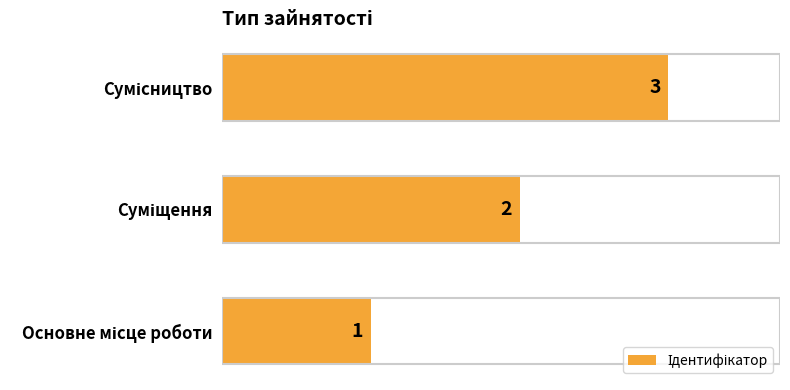

Are the bars horizontal?

Yes